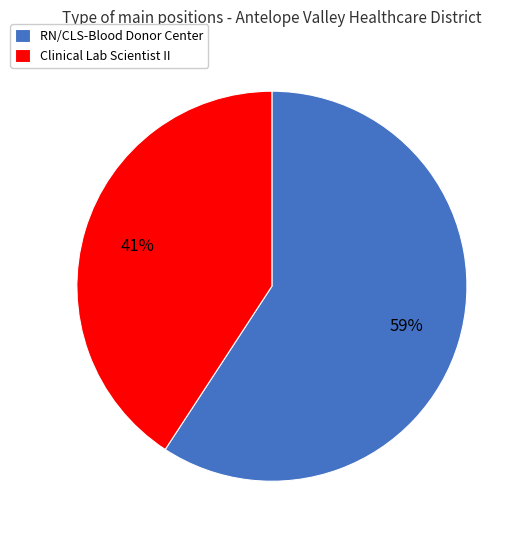

How many segments does this pie chart have?

2